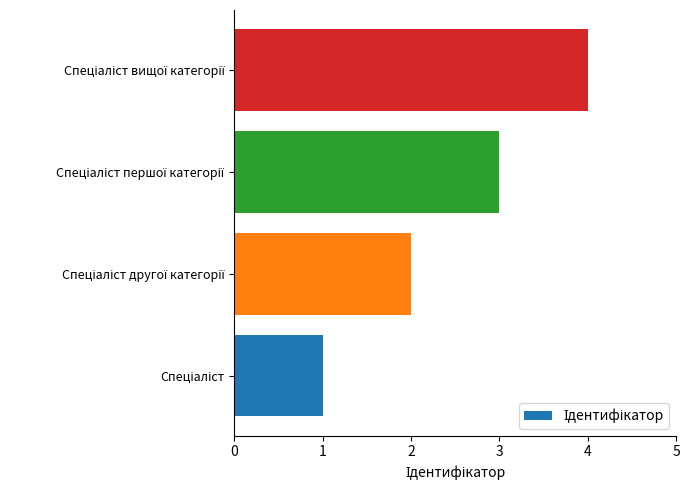

What is the difference between the maximum and minimum values?

3